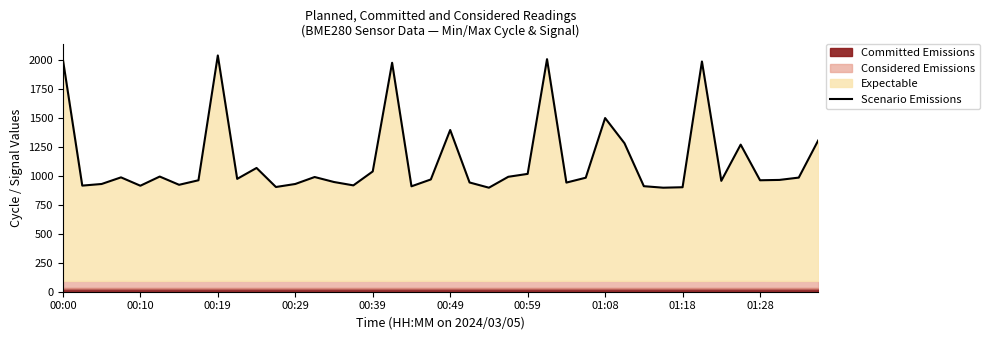

Which has a higher value, 14 or 39?

39